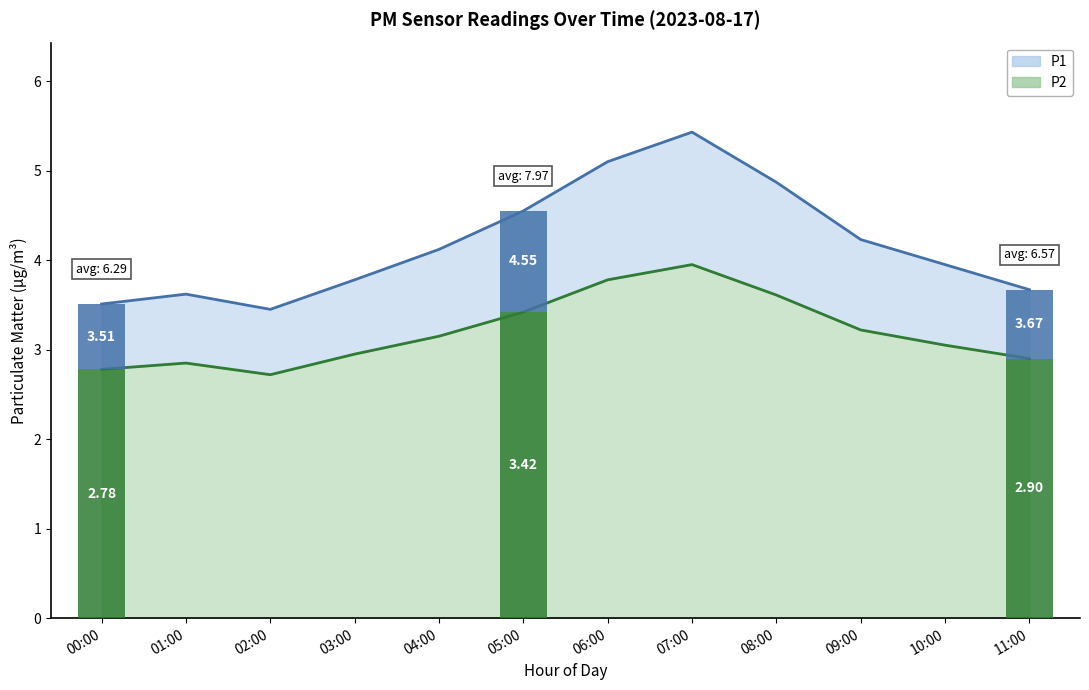

What is the difference between the P1 line values at 05:00 and 09:00?

0.3